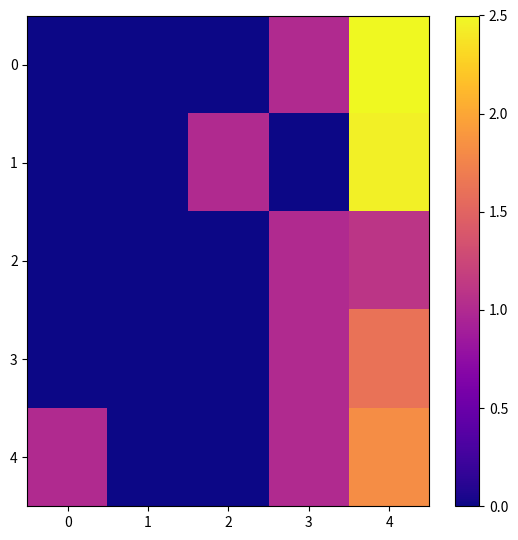

At which category is the sum across all series the highest?

4